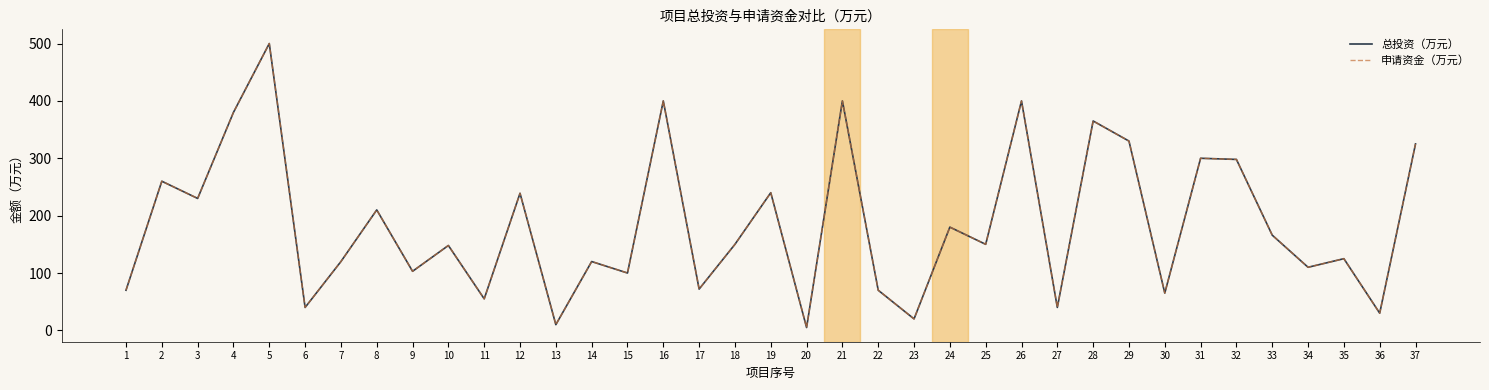

True or false: 总投资（万元） and 申请资金（万元） intersect in this chart.

False